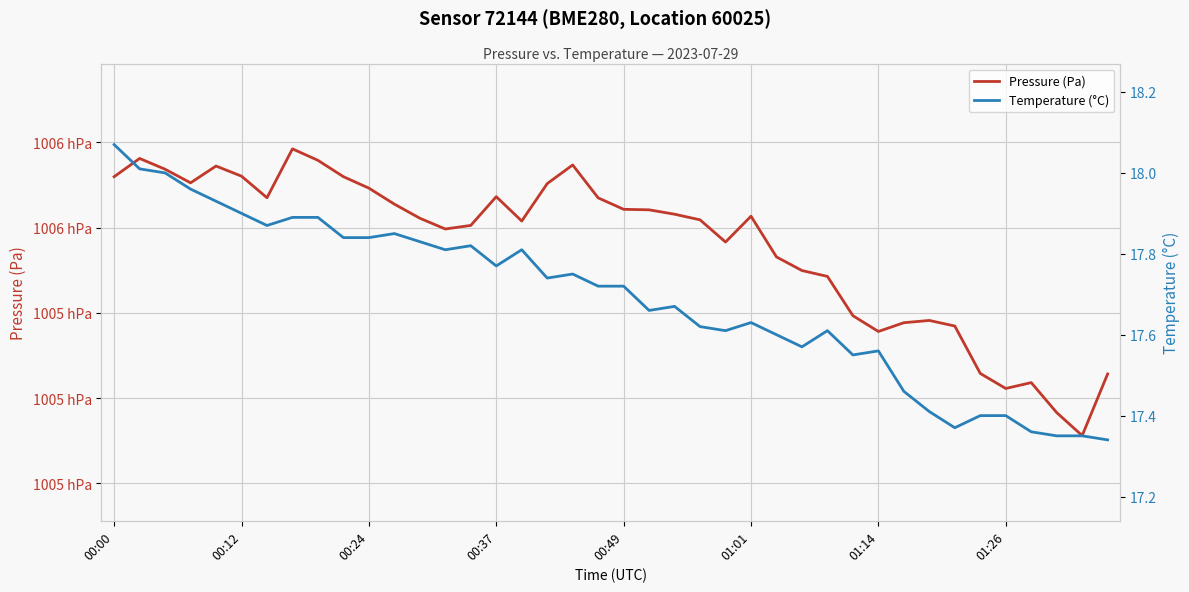

The value of Temperature (°C) at 33 is 6.3. True or false?

False